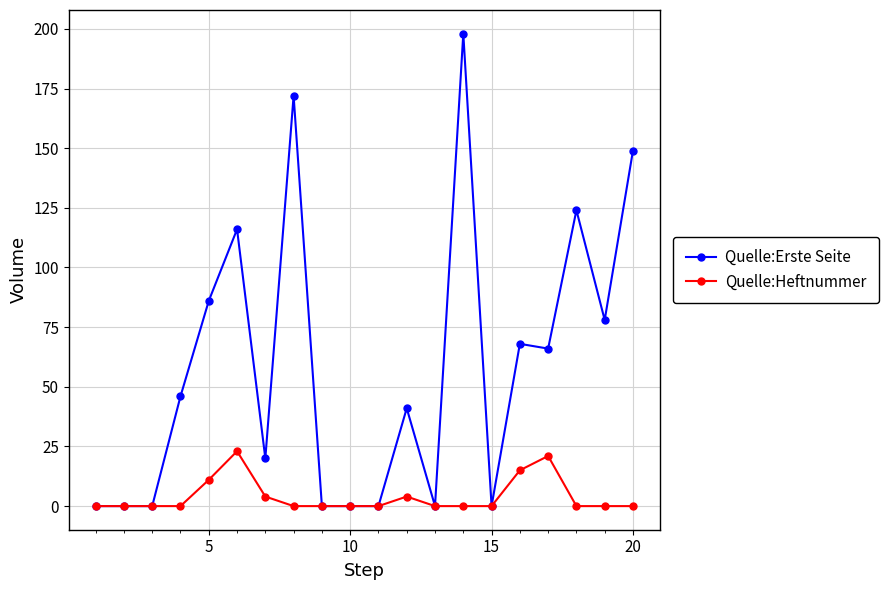

Which series has the largest total across all categories?

Quelle:Erste Seite